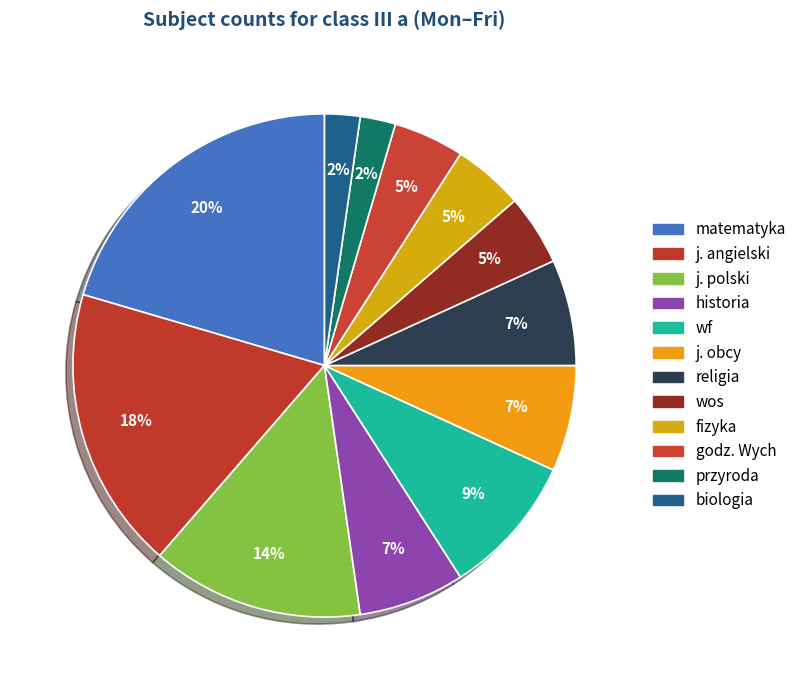

What percentage do j. obcy and j. angielski together represent?

25.0%